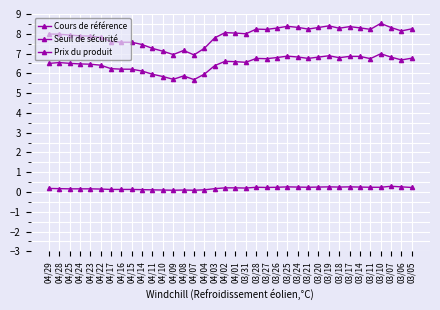

Is this an area chart (filled region under the line)?

No